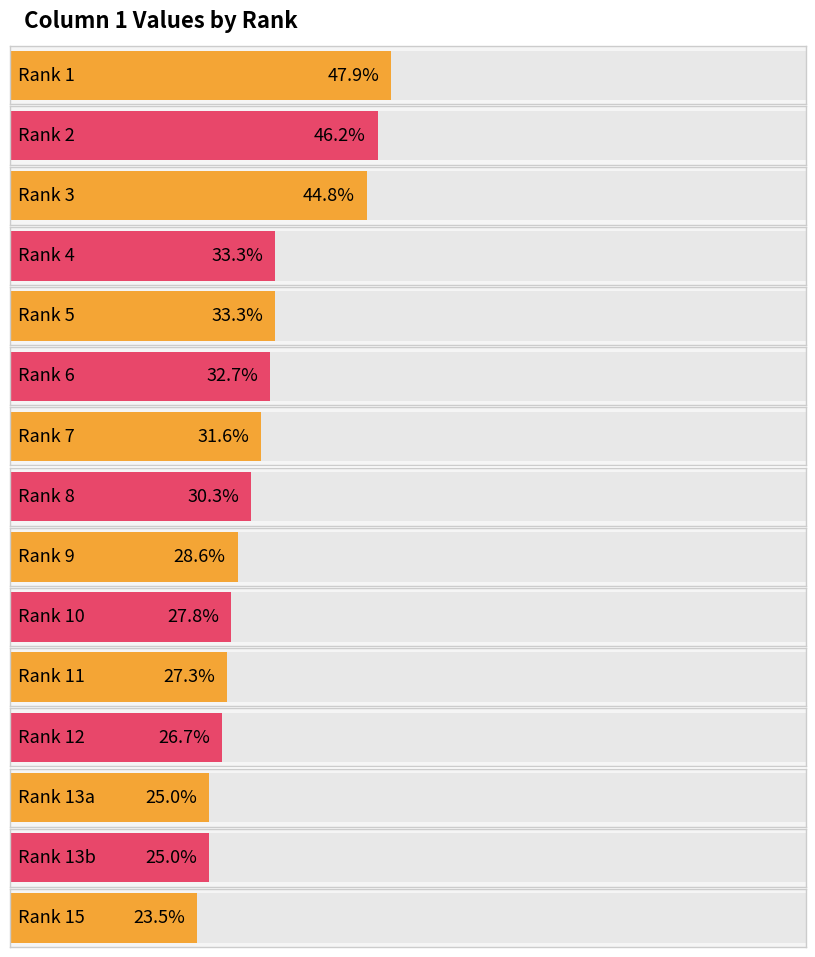

Read the value at 12.

26.7